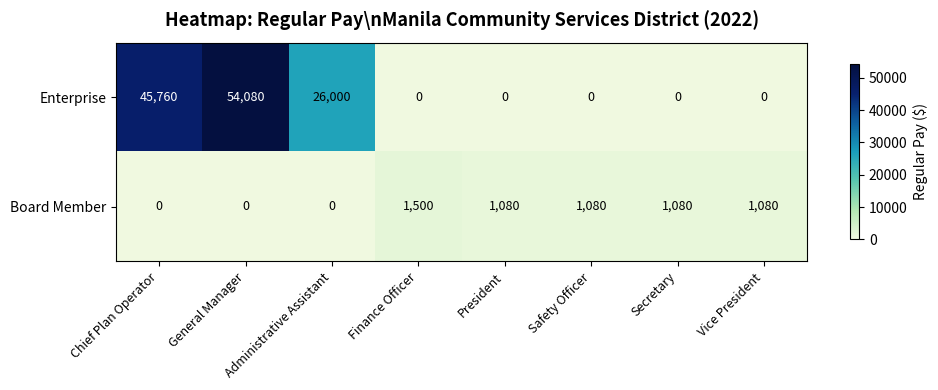

What is the total value across all series at President?

1080